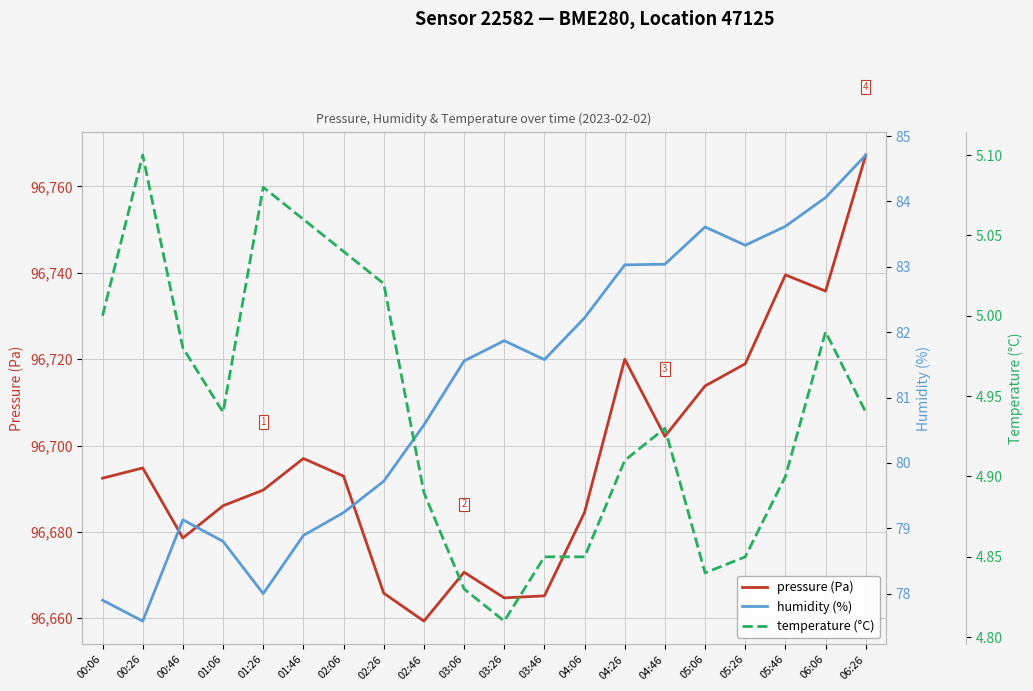

Reading right to left, transcribe all the data shown in this chart.

pressure: 96767.3	96735.8	96739.5	96718.9	96713.8	96702.1	96720.0	96684.5	96665.2	96664.7	96670.7	96659.3	96665.8	96692.9	96697.0	96689.7	96686.1	96678.6	96694.8	96692.4
humidity: 84.7	84.1	83.6	83.3	83.6	83.0	83.0	82.2	81.6	81.9	81.6	80.6	79.7	79.2	78.9	78.0	78.8	79.1	77.6	77.9
temperature: 4.9	5.0	4.9	4.8	4.8	4.9	4.9	4.8	4.8	4.8	4.8	4.9	5.0	5.0	5.1	5.1	4.9	5.0	5.1	5.0